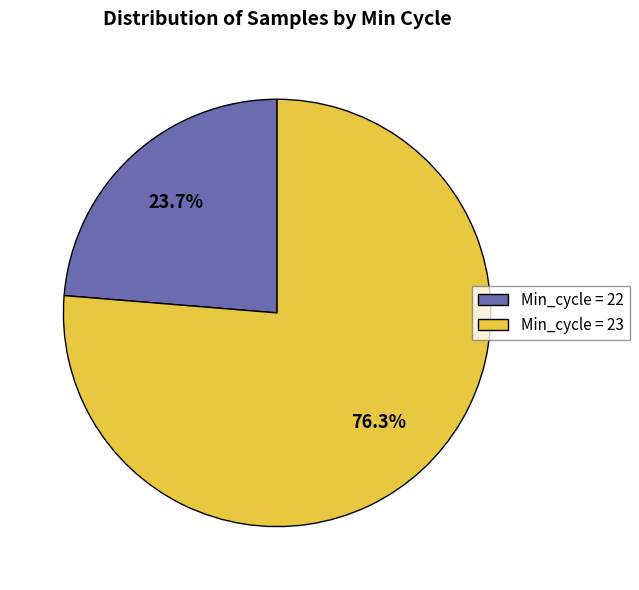

Count the number of slices in the pie.

2